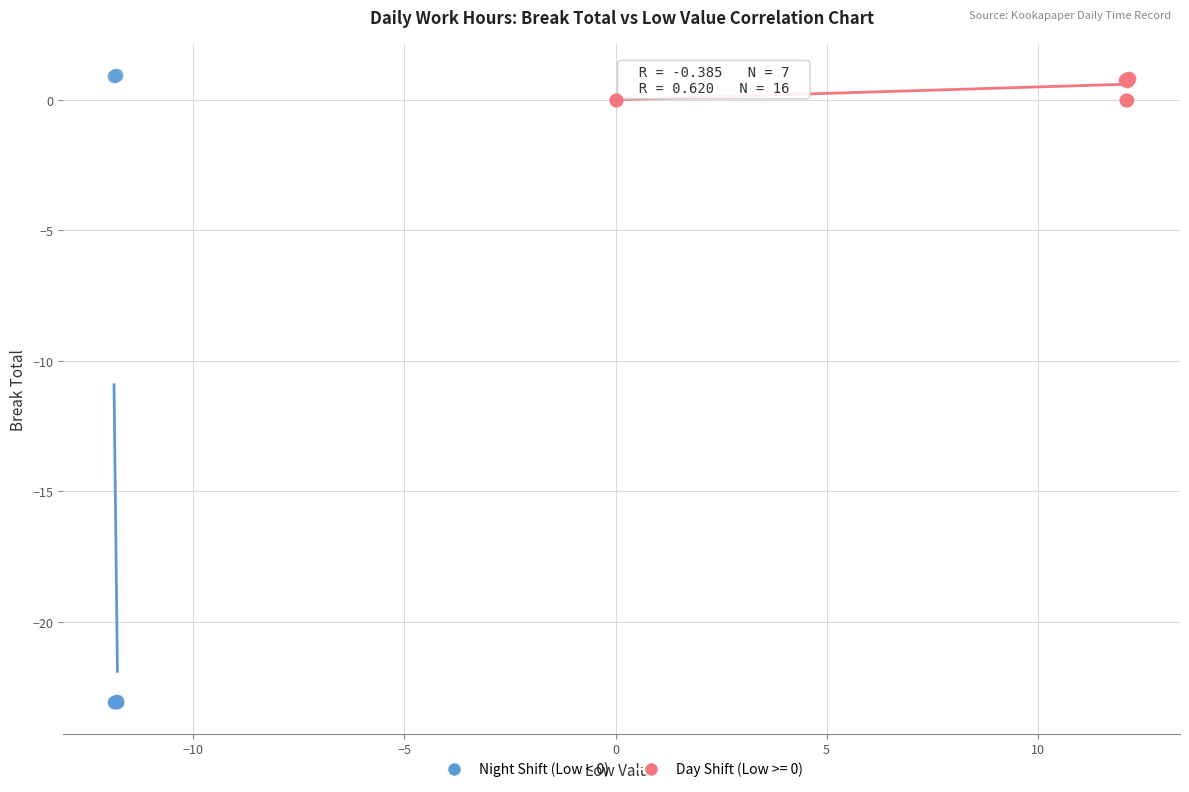

Which series has the largest Y range (max minus min)?

Night Shift (Low < 0)